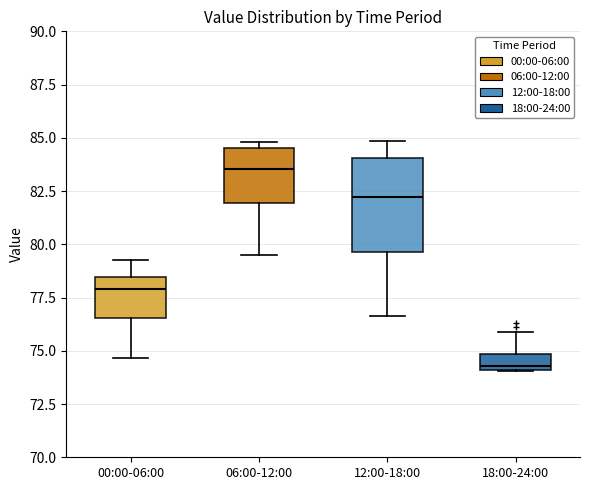

Which box's median line is the highest?

06:00-12:00